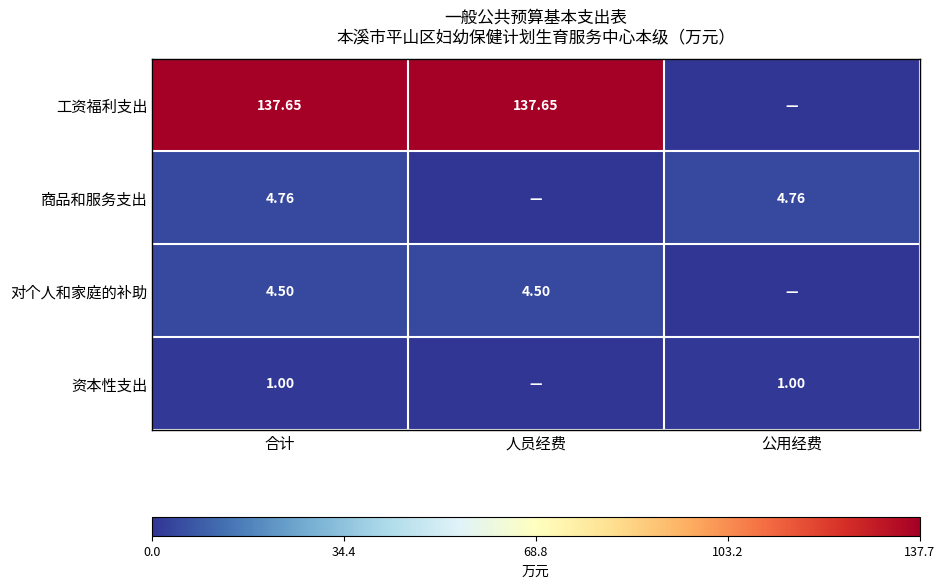

Rank the series at 合计 from highest to lowest value.

工资福利支出, 商品和服务支出, 对个人和家庭的补助, 资本性支出